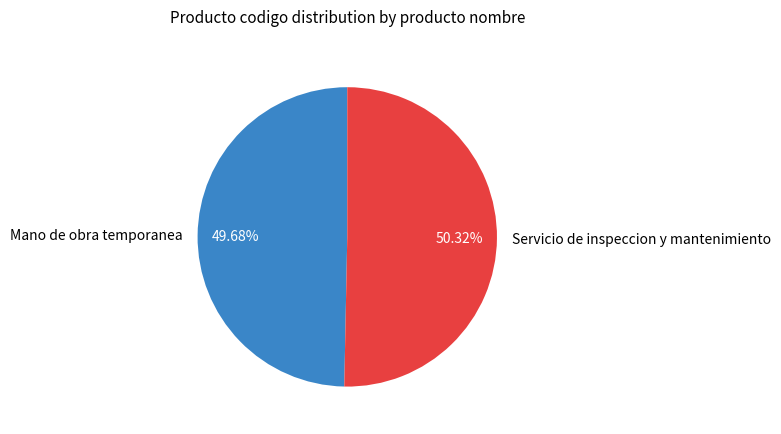

What is the majority slice?

Servicio de inspeccion y mantenimiento